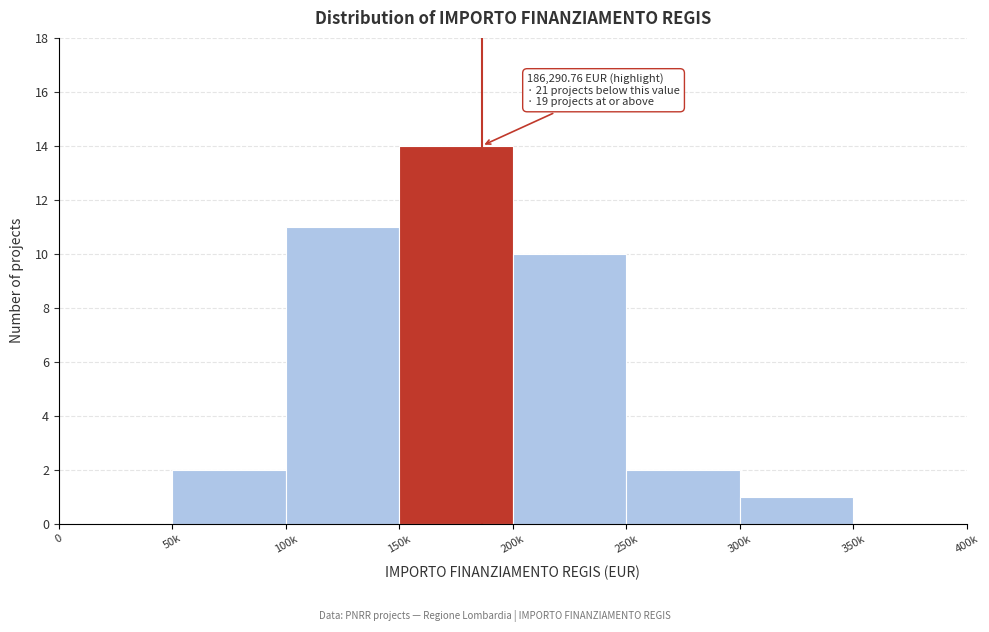

Reading left to right, transcribe all the data shown in this chart.

0=0	50k=2	100k=11	150k=14	200k=10	250k=2	300k=1	350k=0